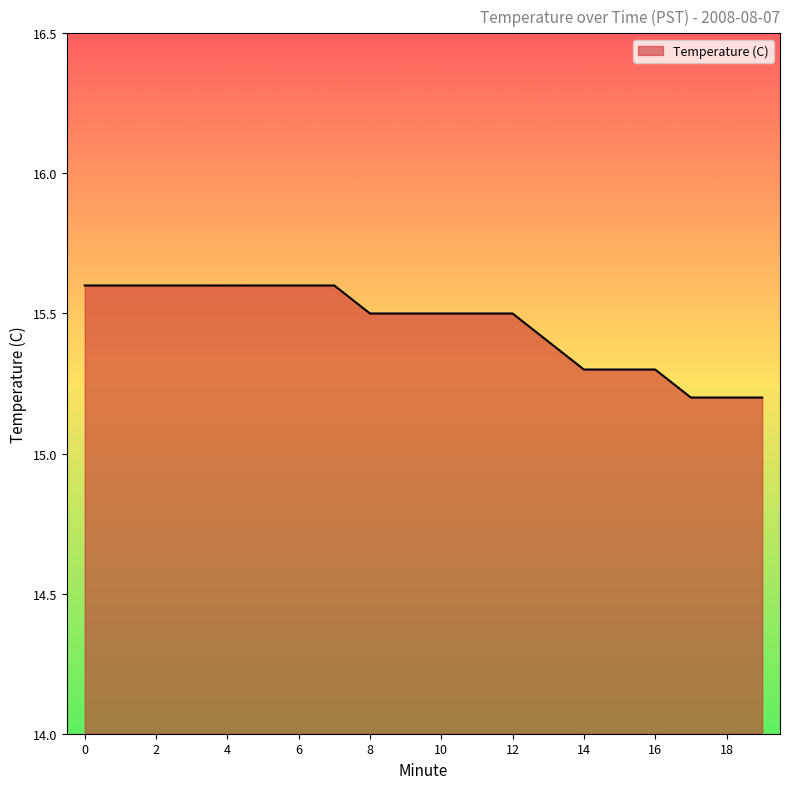

What is the minimum value shown in the chart?

15.2